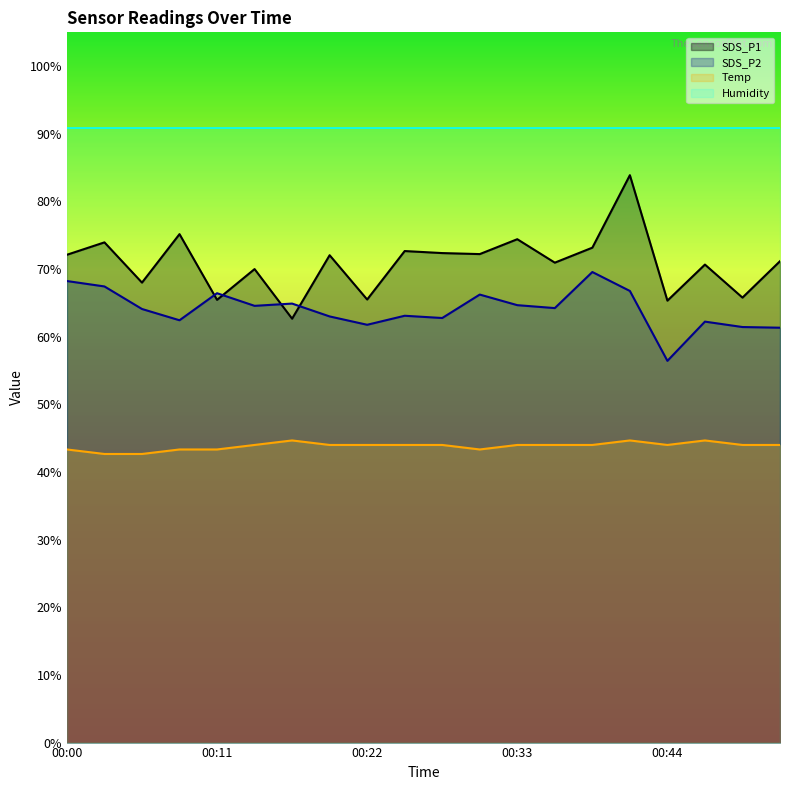

How many data points does each series have?

20